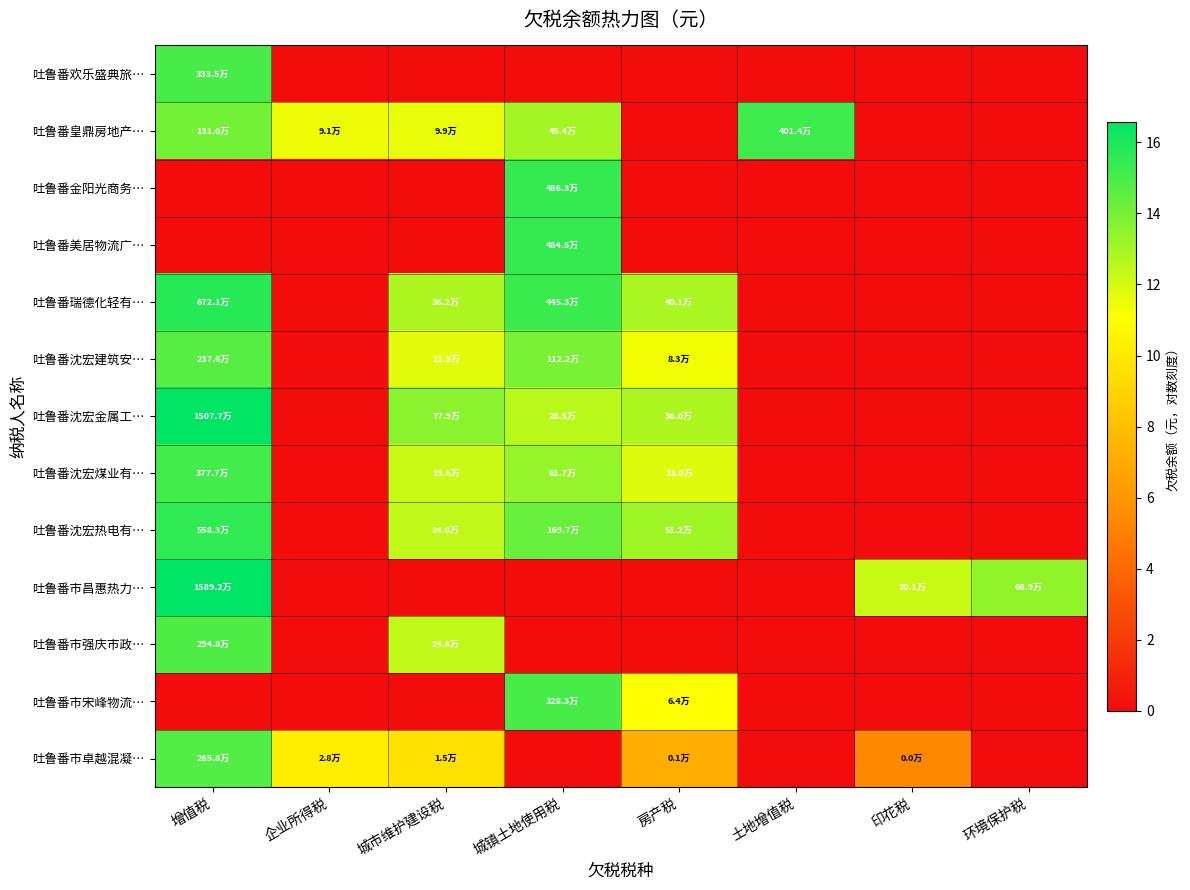

Reading left to right, what are all the values shown in this chart?

吐鲁番欢乐盛典旅…: 增值税=15.0	企业所得税=0.0	城市维护建设税=0.0	城镇土地使用税=0.0	房产税=0.0	土地增值税=0.0	印花税=0.0	环境保护税=0.0
吐鲁番皇鼎房地产…: 增值税=14.1	企业所得税=11.4	城市维护建设税=11.5	城镇土地使用税=13.0	房产税=0.0	土地增值税=15.2	印花税=0.0	环境保护税=0.0
吐鲁番金阳光商务…: 增值税=0.0	企业所得税=0.0	城市维护建设税=0.0	城镇土地使用税=15.4	房产税=0.0	土地增值税=0.0	印花税=0.0	环境保护税=0.0
吐鲁番美居物流广…: 增值税=0.0	企业所得税=0.0	城市维护建设税=0.0	城镇土地使用税=15.4	房产税=0.0	土地增值税=0.0	印花税=0.0	环境保护税=0.0
吐鲁番瑞德化轻有…: 增值税=15.7	企业所得税=0.0	城市维护建设税=12.8	城镇土地使用税=15.3	房产税=12.9	土地增值税=0.0	印花税=0.0	环境保护税=0.0
吐鲁番沈宏建筑安…: 增值税=14.7	企业所得税=0.0	城市维护建设税=11.7	城镇土地使用税=13.9	房产税=11.3	土地增值税=0.0	印花税=0.0	环境保护税=0.0
吐鲁番沈宏金属工…: 增值税=16.5	企业所得税=0.0	城市维护建设税=13.6	城镇土地使用税=12.6	房产税=12.8	土地增值税=0.0	印花税=0.0	环境保护税=0.0
吐鲁番沈宏煤业有…: 增值税=15.1	企业所得税=0.0	城市维护建设税=12.2	城镇土地使用税=13.3	房产税=11.8	土地增值税=0.0	印花税=0.0	环境保护税=0.0
吐鲁番沈宏热电有…: 增值税=15.5	企业所得税=0.0	城市维护建设税=12.4	城镇土地使用税=14.3	房产税=13.1	土地增值税=0.0	印花税=0.0	环境保护税=0.0
吐鲁番市昌惠热力…: 增值税=16.6	企业所得税=0.0	城市维护建设税=0.0	城镇土地使用税=0.0	房产税=0.0	土地增值税=0.0	印花税=12.2	环境保护税=13.4
吐鲁番市强庆市政…: 增值税=14.9	企业所得税=0.0	城市维护建设税=12.4	城镇土地使用税=0.0	房产税=0.0	土地增值税=0.0	印花税=0.0	环境保护税=0.0
吐鲁番市宋峰物流…: 增值税=0.0	企业所得税=0.0	城市维护建设税=0.0	城镇土地使用税=15.0	房产税=11.1	土地增值税=0.0	印花税=0.0	环境保护税=0.0
吐鲁番市卓越混凝…: 增值税=14.8	企业所得税=10.2	城市维护建设税=9.6	城镇土地使用税=0.0	房产税=7.1	土地增值税=0.0	印花税=5.4	环境保护税=0.0